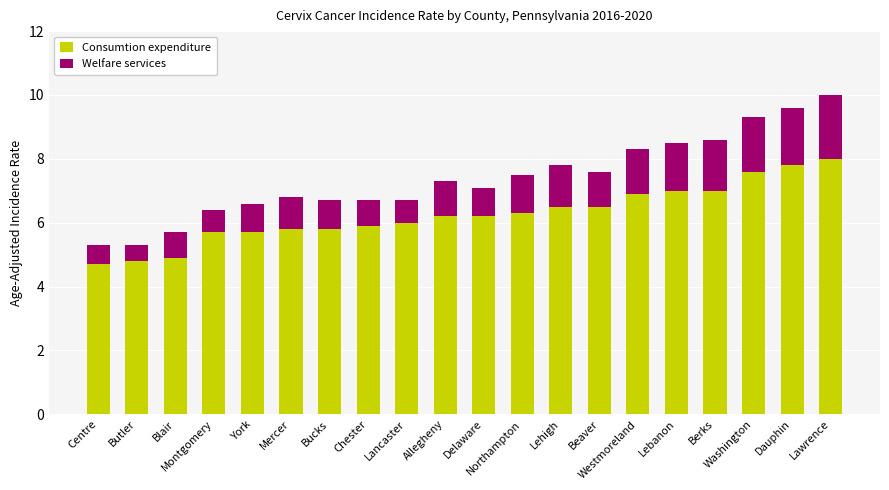

What is the average value of the Consumtion expenditure series?

6.3